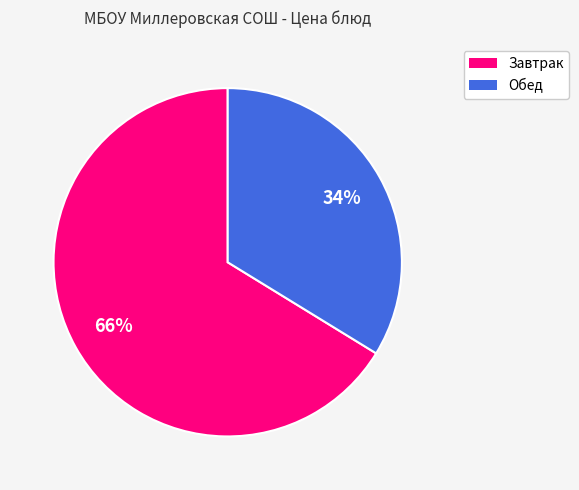

Do Обед and Завтрак together represent more than half of the pie?

Yes